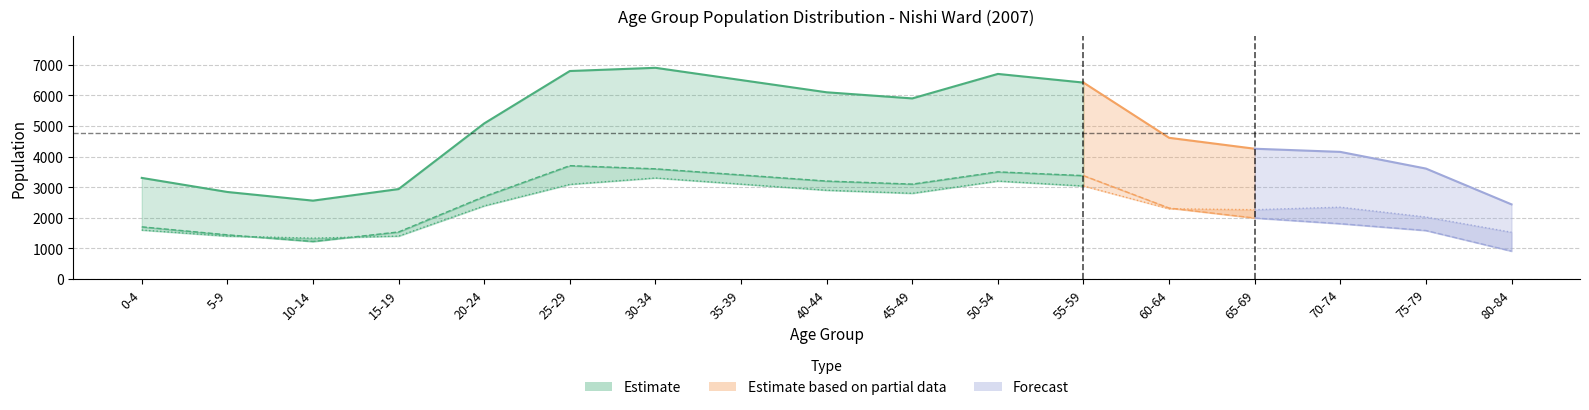

Read the Female value at 75-79.

2024